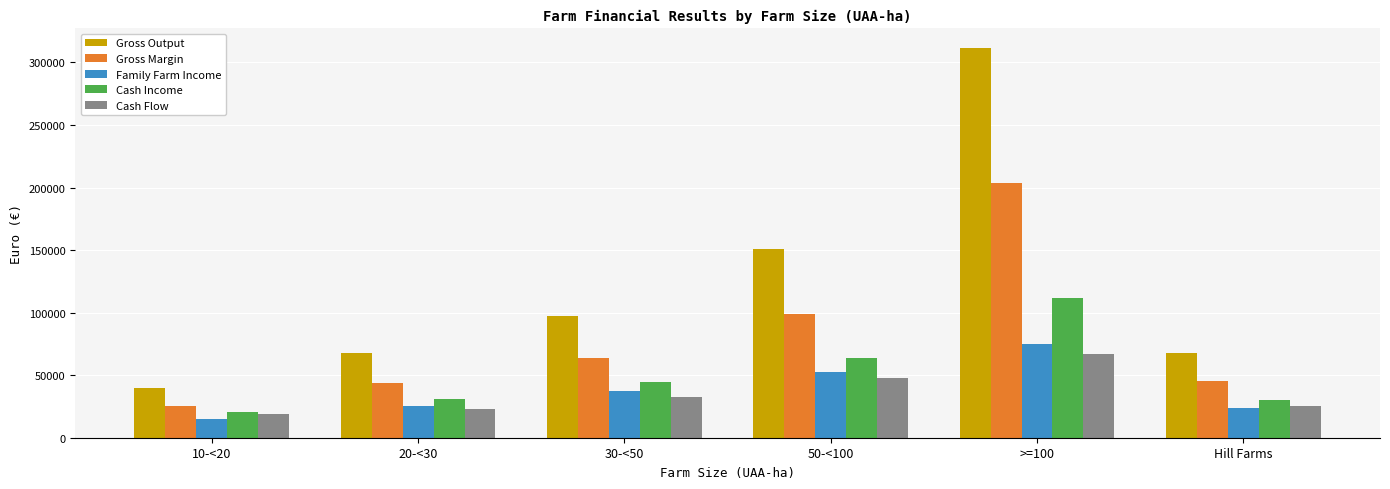

What is the difference between the Cash Income values at 10-<20 and 30-<50?

24528